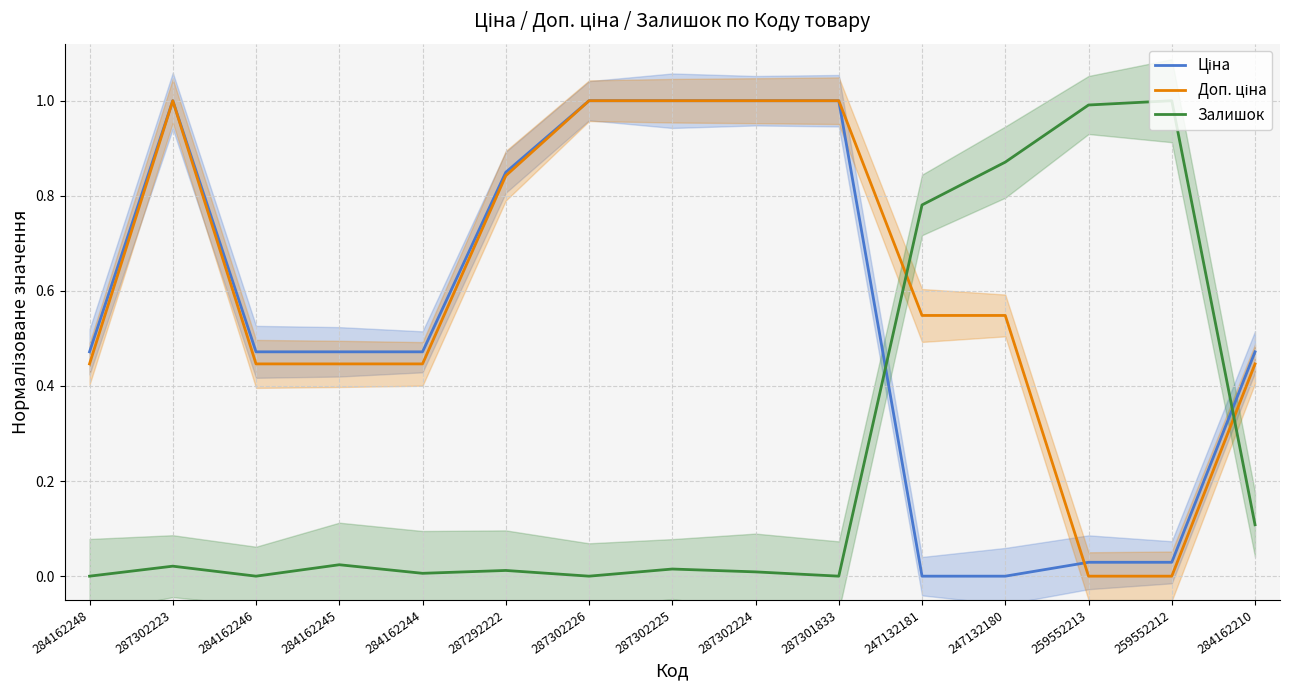

What is the sum of all Ціна values?

8.3